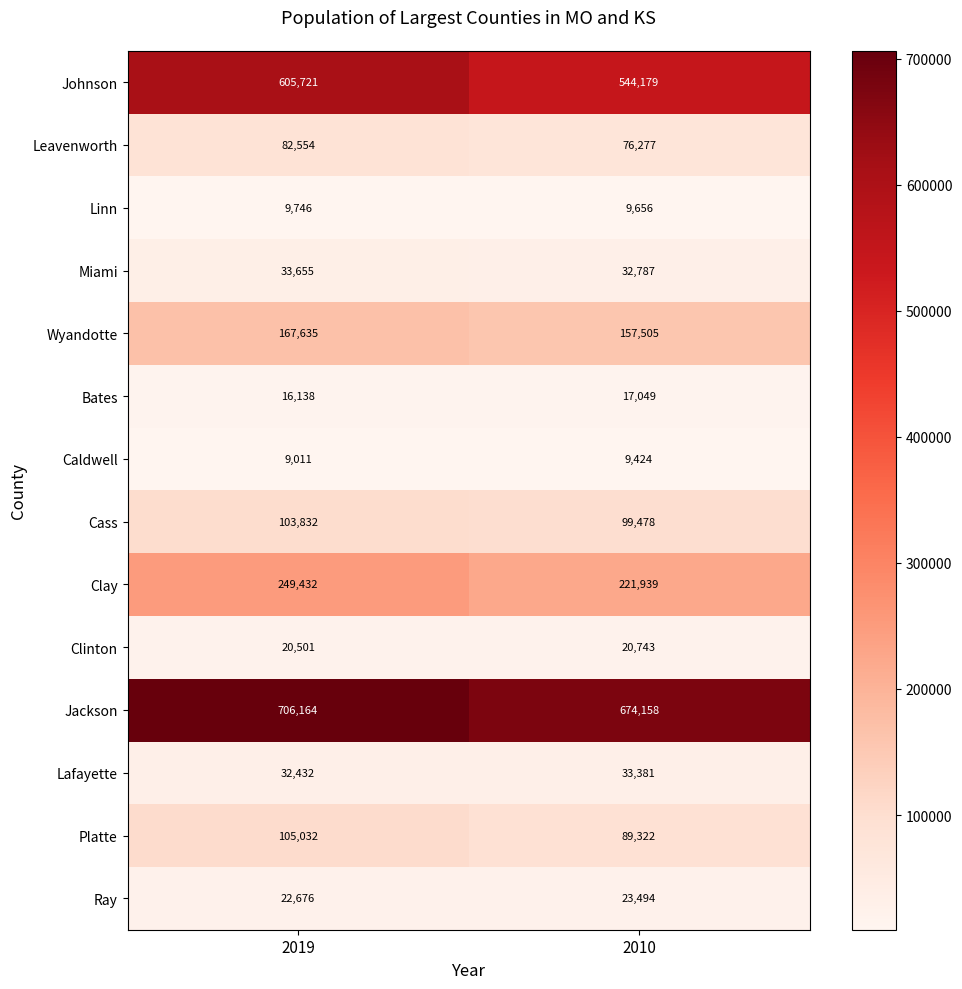

Reading left to right, list all the values displayed in this chart.

Johnson: 605721	544179
Leavenworth: 82554	76277
Linn: 9746	9656
Miami: 33655	32787
Wyandotte: 167635	157505
Bates: 16138	17049
Caldwell: 9011	9424
Cass: 103832	99478
Clay: 249432	221939
Clinton: 20501	20743
Jackson: 706164	674158
Lafayette: 32432	33381
Platte: 105032	89322
Ray: 22676	23494